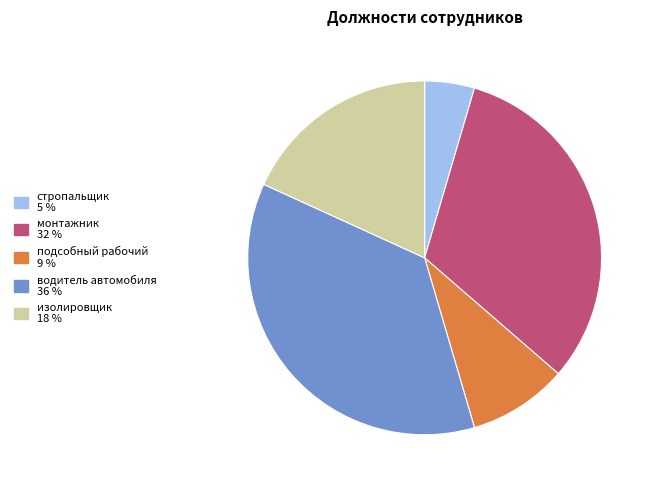

What is the ratio of the value at водитель автомобиля to the value at монтажник?

1.1